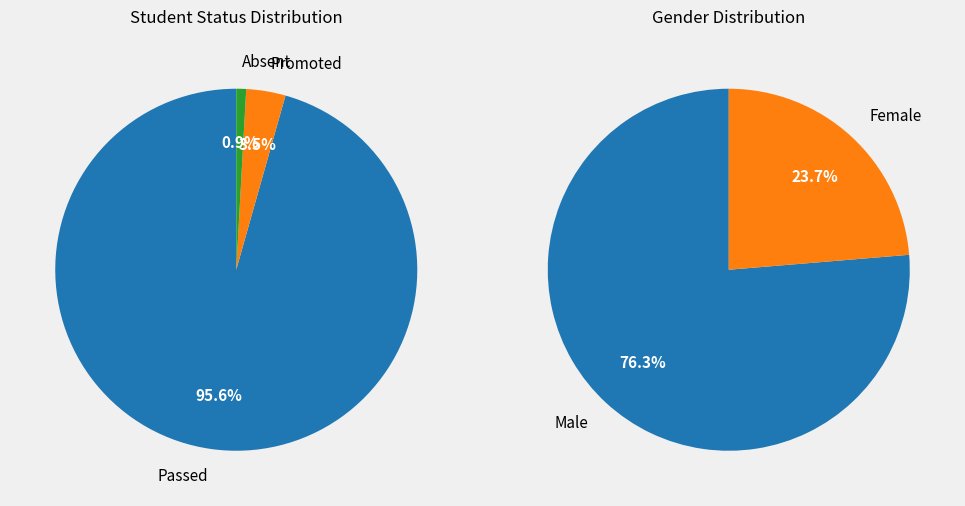

What portion of the pie excludes Promoted?

96.5%